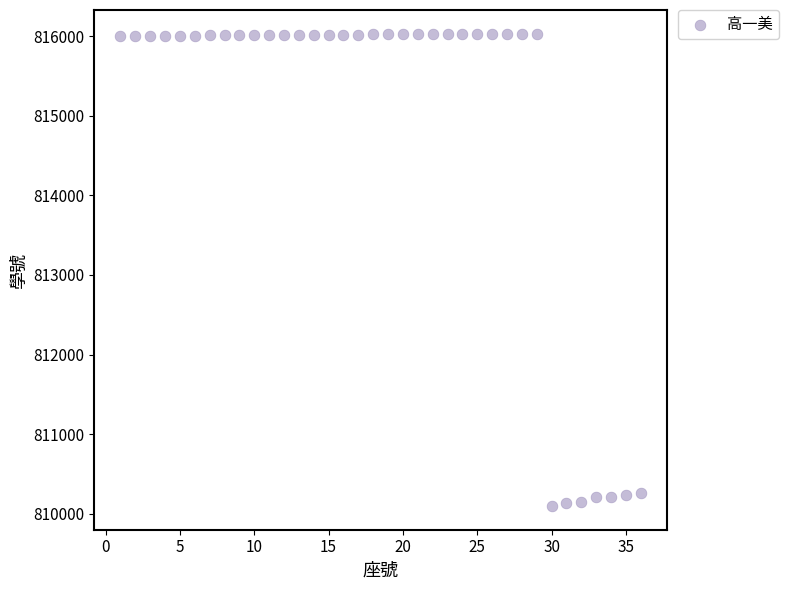

What is the range of X values (max minus min)?

35